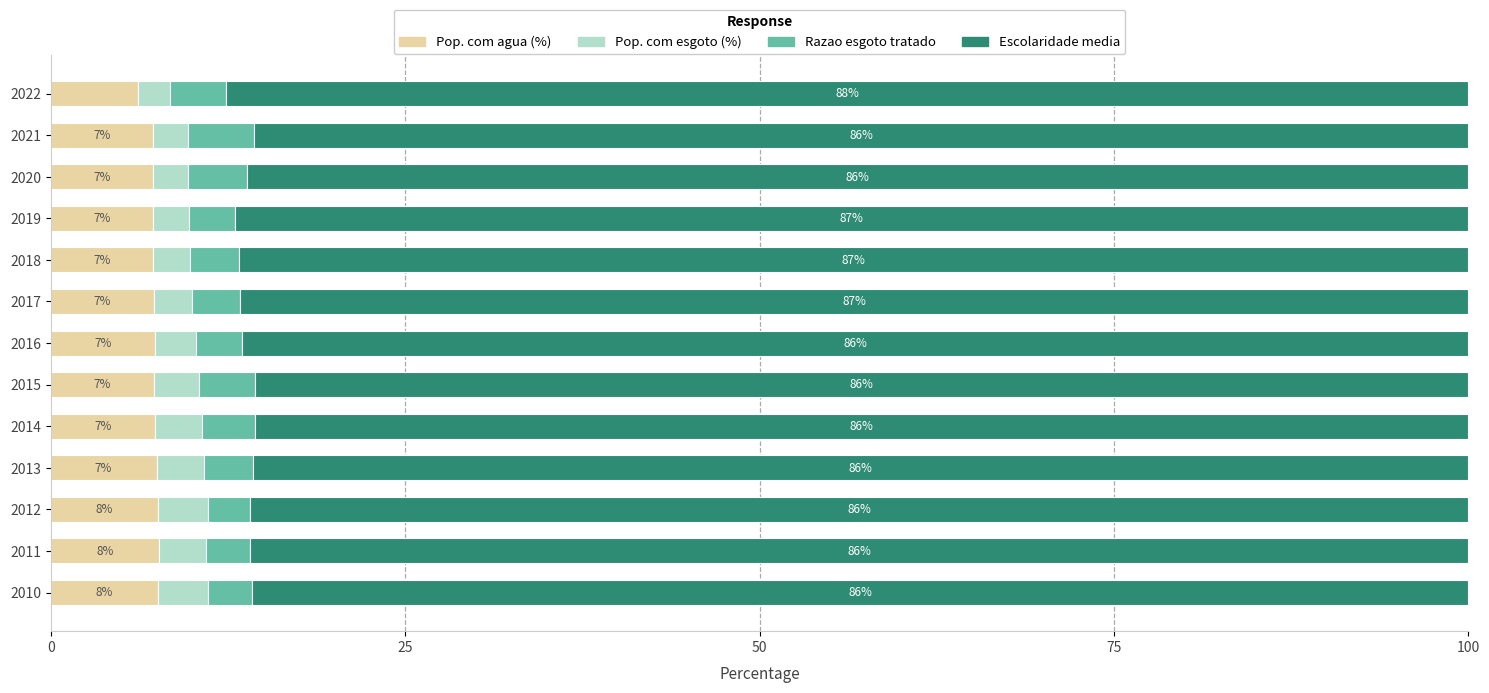

The value of Pop. com agua (%) at 2013 is 4.4. True or false?

False